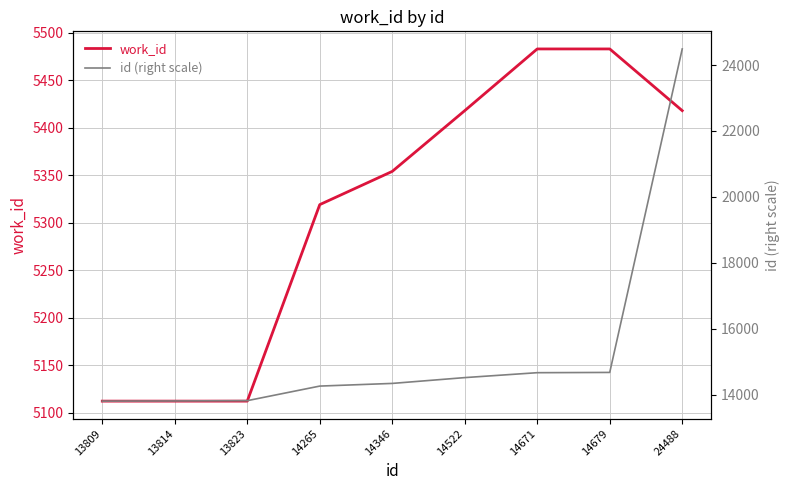

At which category is the sum across all series the highest?

24488